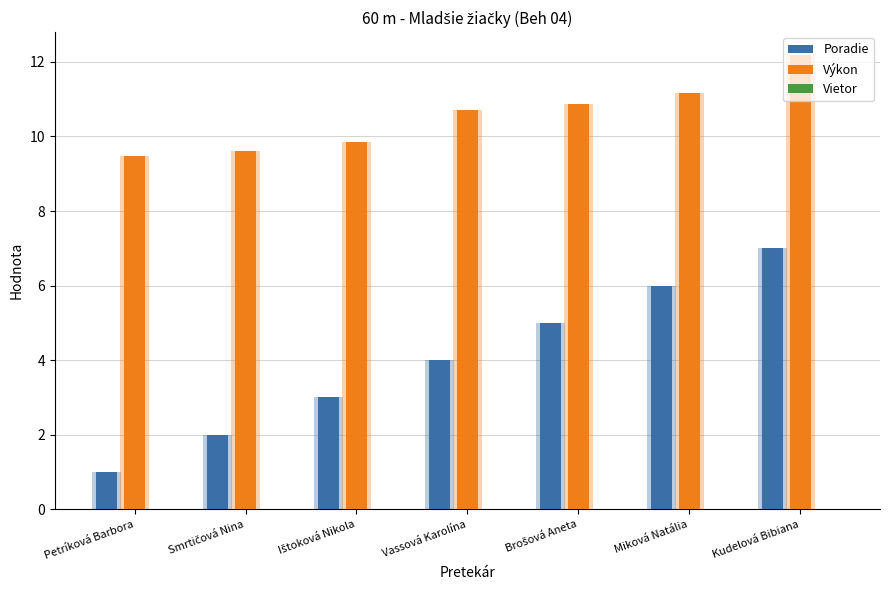

What is the difference between the second highest and second lowest values in the Poradie series?

4.0